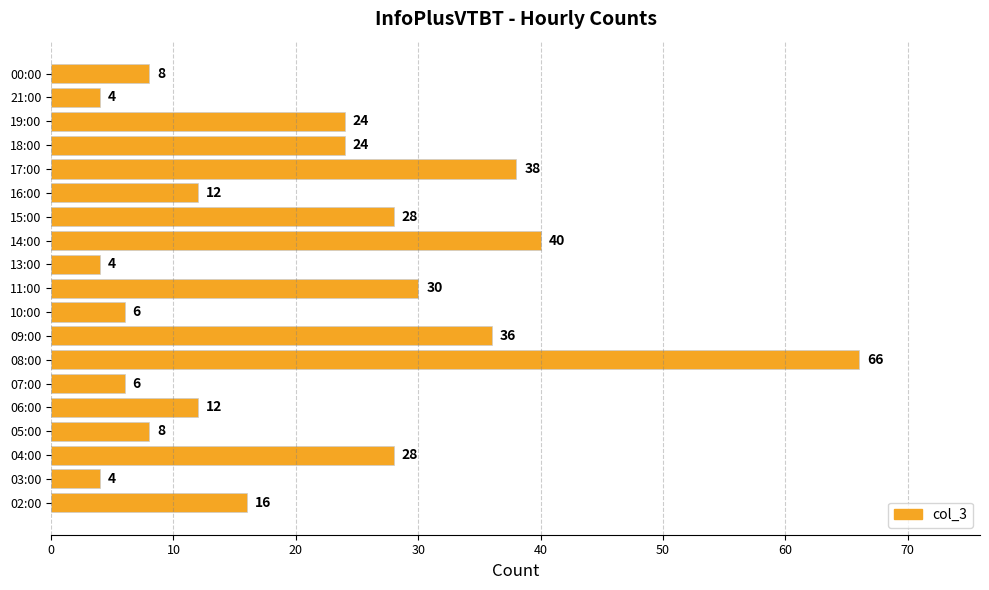

The chart shows a value of 4 at 13:00. True or false?

True